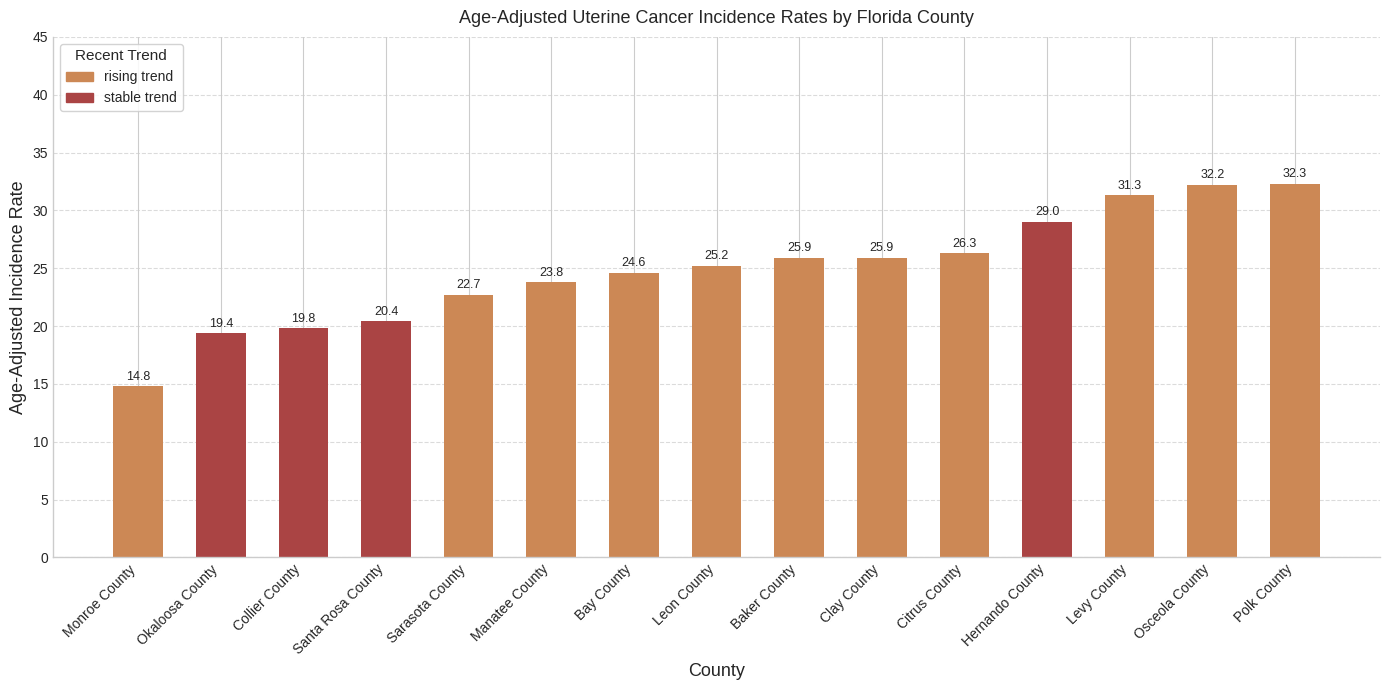

What is the value of the 9th bar from the left?

25.9